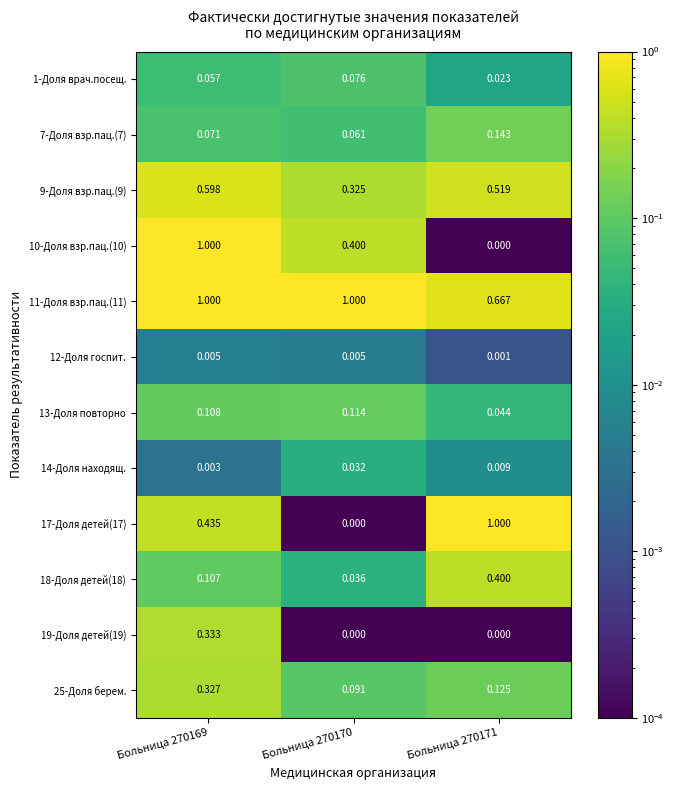

Is the value of 10-Доля взр.пац.(10) at Больница 270170 greater than the value of 18-Доля детей(18) at Больница 270170?

Yes